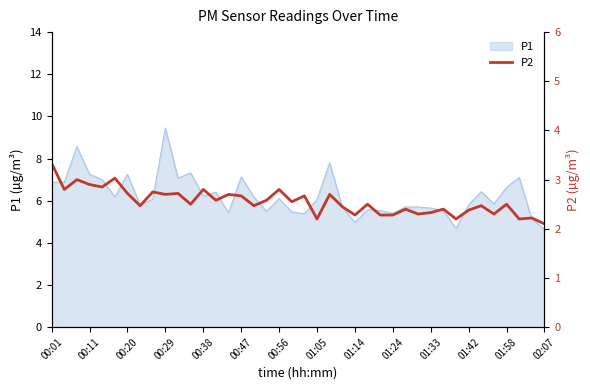

How many interior local peaks (higher than both neighbors) does the data have?

15